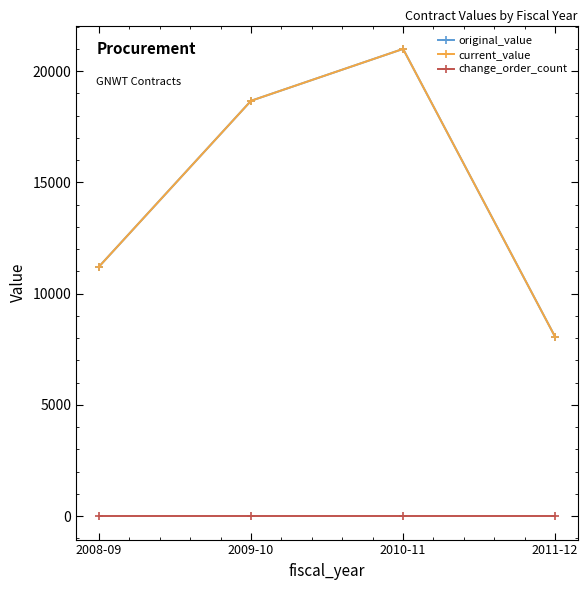

Does the chart have visible grid lines?

No